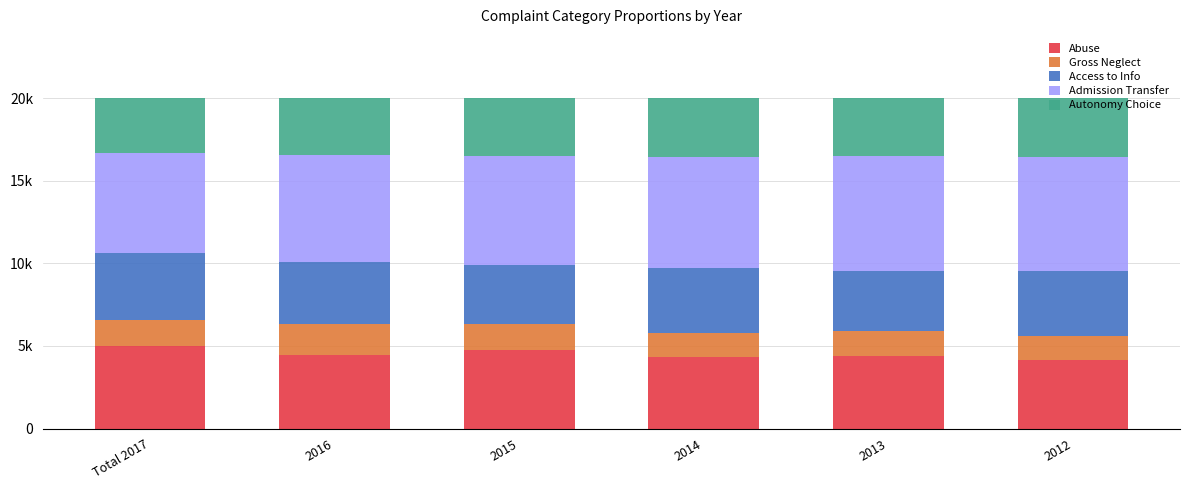

Does the chart contain any negative values?

No